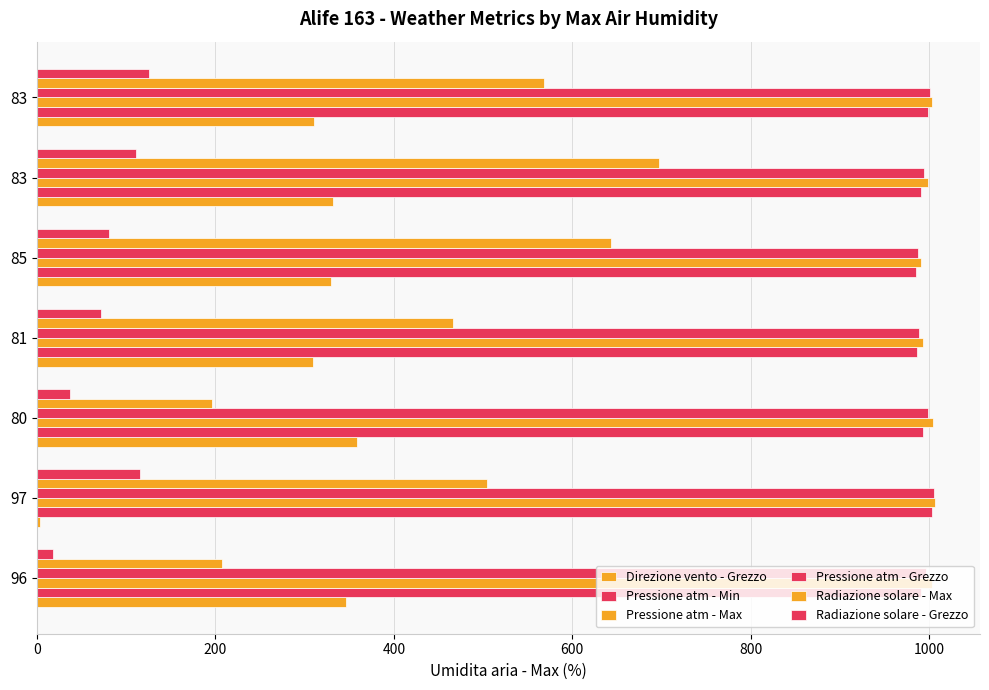

What is the average value of the Pressione atm - Grezzo series?

995.6